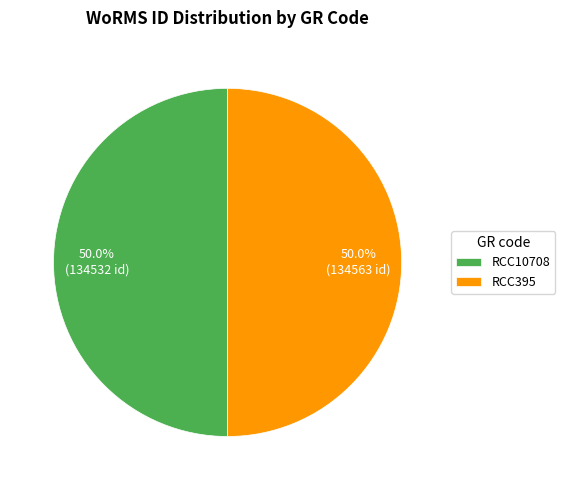

Is the sum of RCC395 and RCC10708 greater than half?

Yes